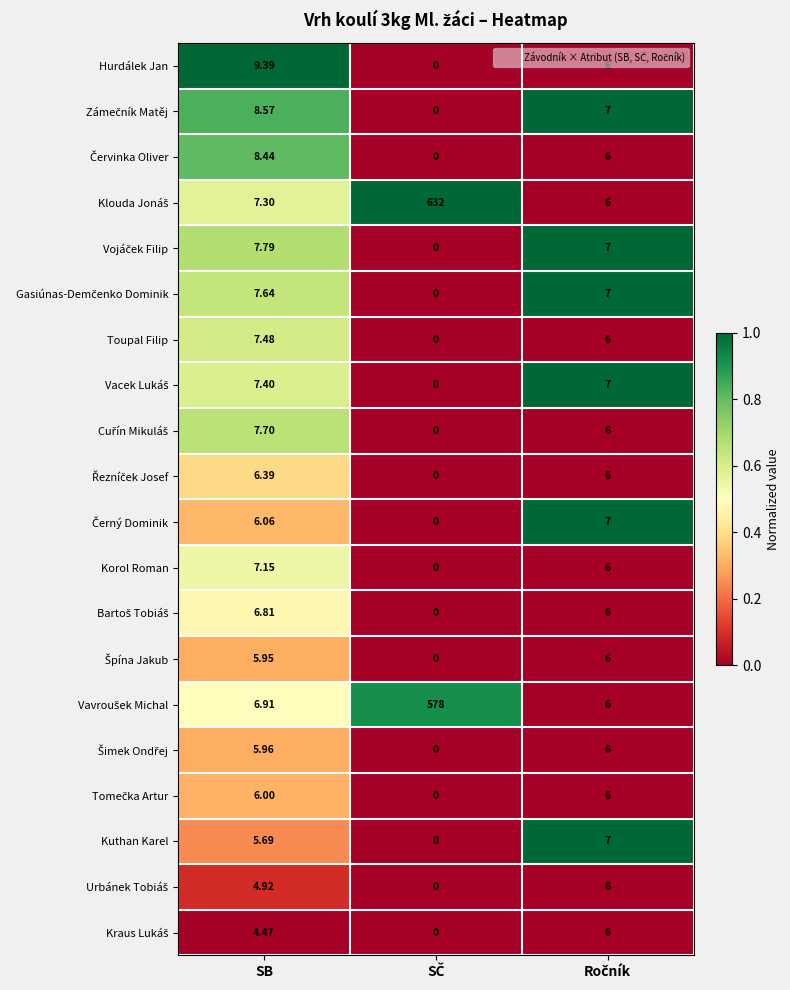

Between SB and Ročník, which is larger?

SB